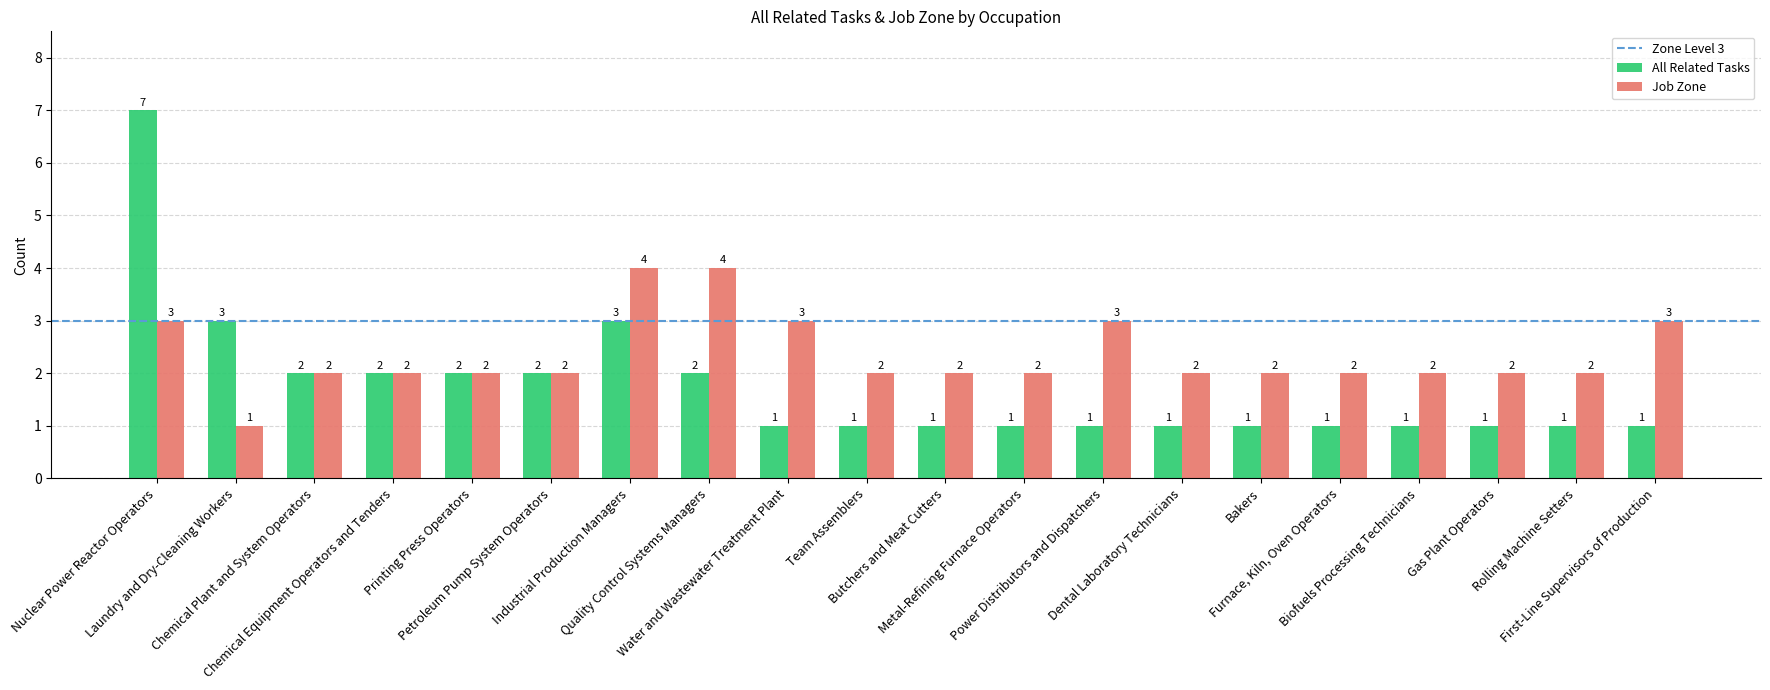

Which series has the largest range (max minus min)?

All Related Tasks